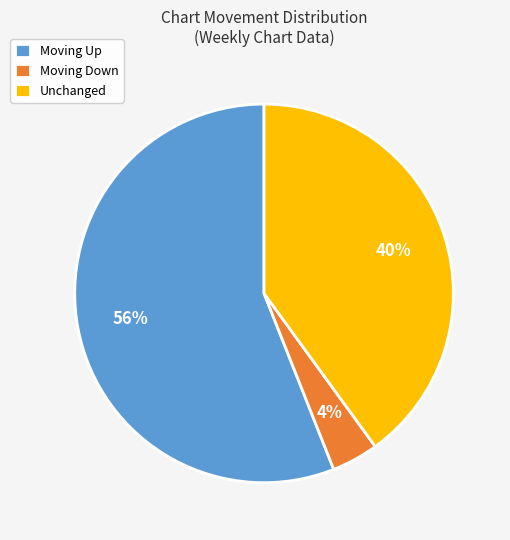

Rank the categories by value from lowest to highest.

Moving Down, Unchanged, Moving Up